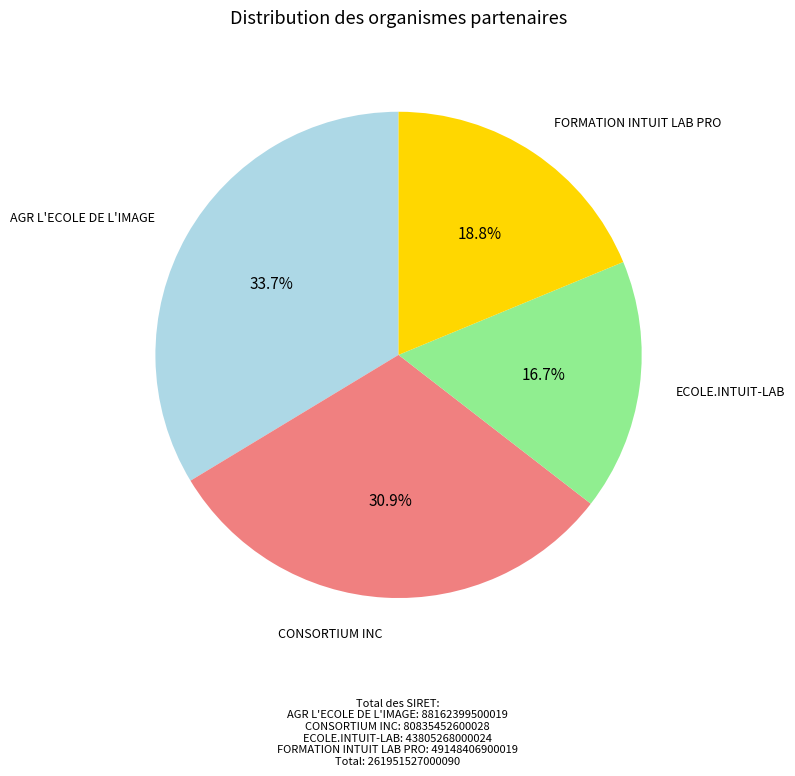

Is there a majority slice in this chart?

No